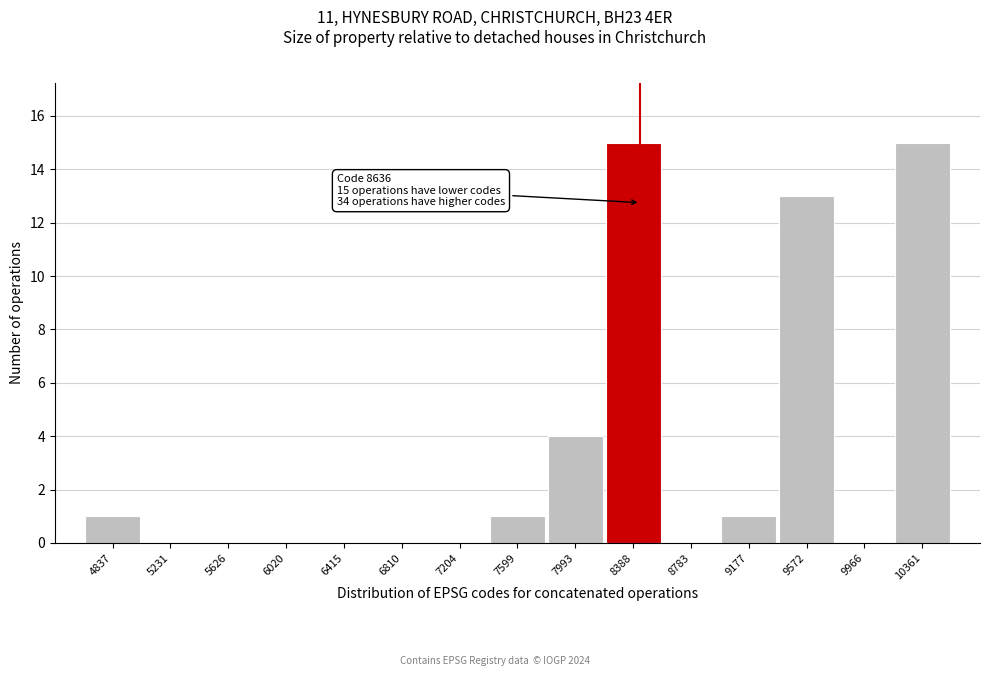

Reading right to left, what are all the values shown in this chart?

10361=15	9966=0	9572=13	9177=1	8783=0	8388=15	7993=4	7599=1	7204=0	6810=0	6415=0	6020=0	5626=0	5231=0	4837=1